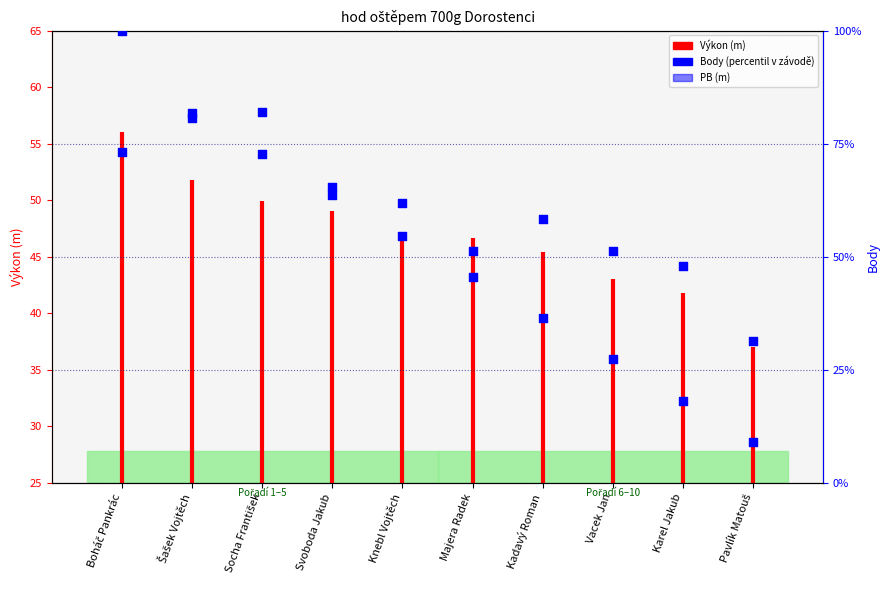

At which category is the sum across all series the highest?

Boháč Pankrác